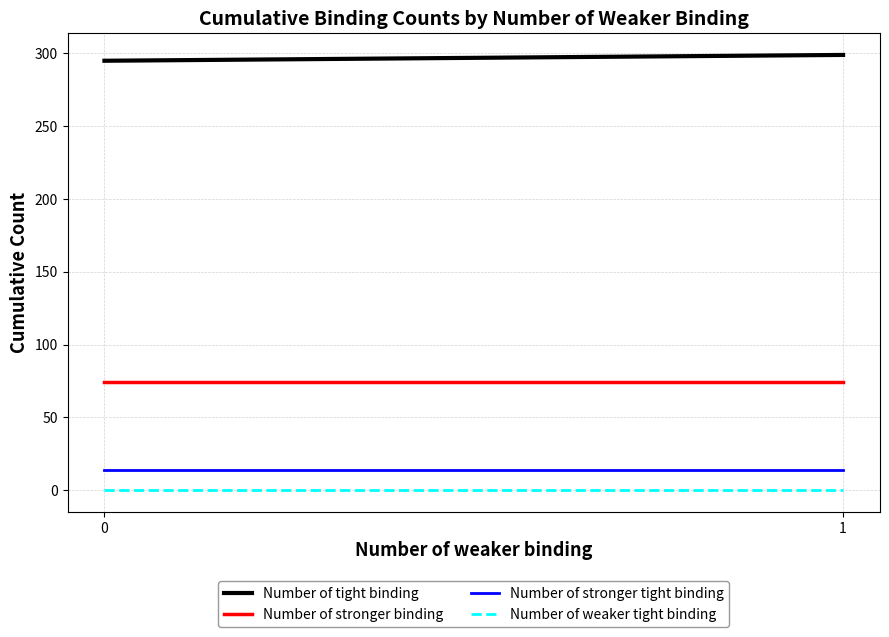

At 0, list the series in order from smallest to largest.

Number of weaker tight binding, Number of stronger tight binding, Number of stronger binding, Number of tight binding